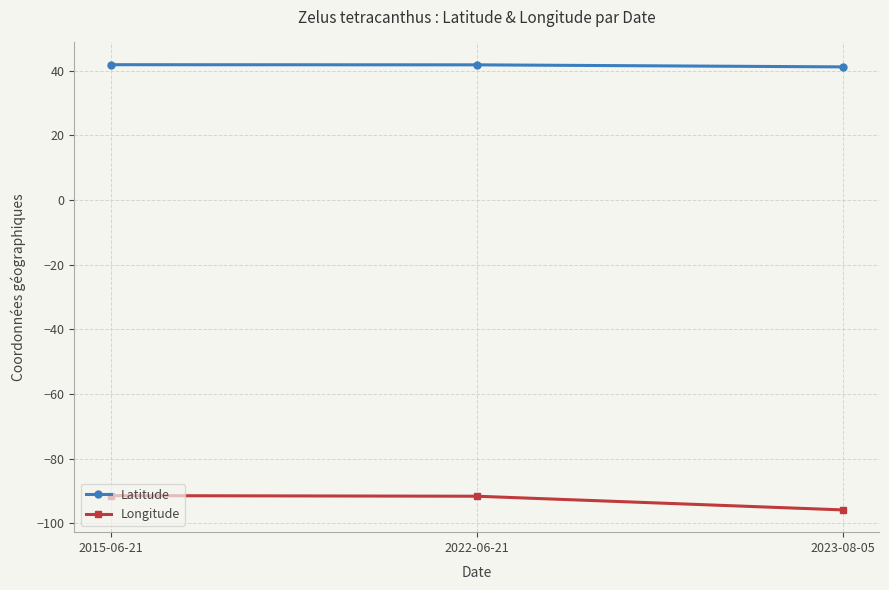

Which category has the lowest value in the Longitude series?

2023-08-05